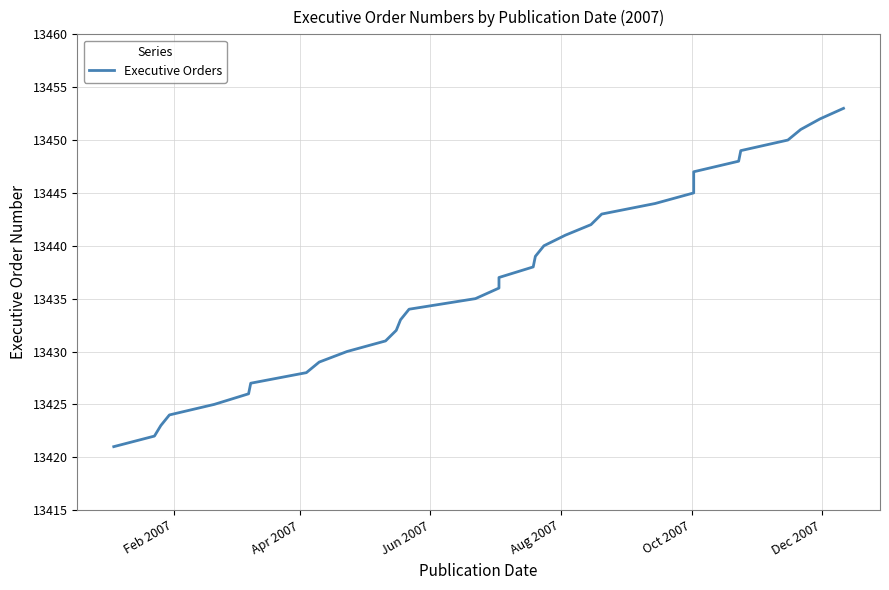

What is the average value?

13437